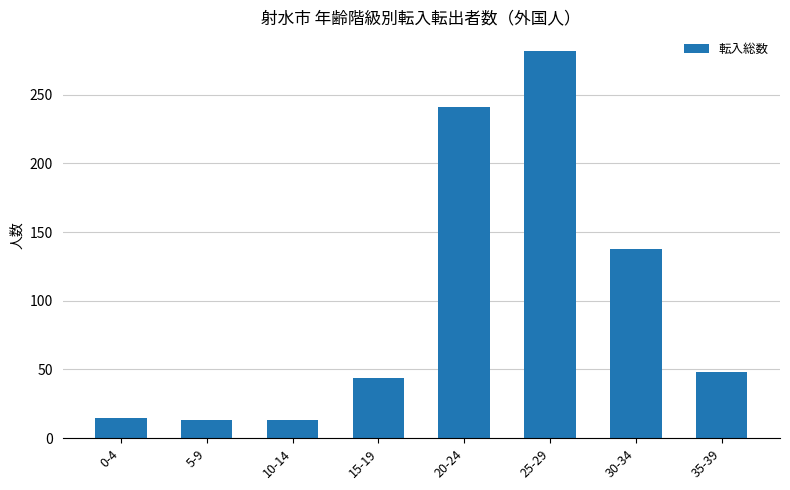

Which has a higher value, 0-4 or 25-29?

25-29